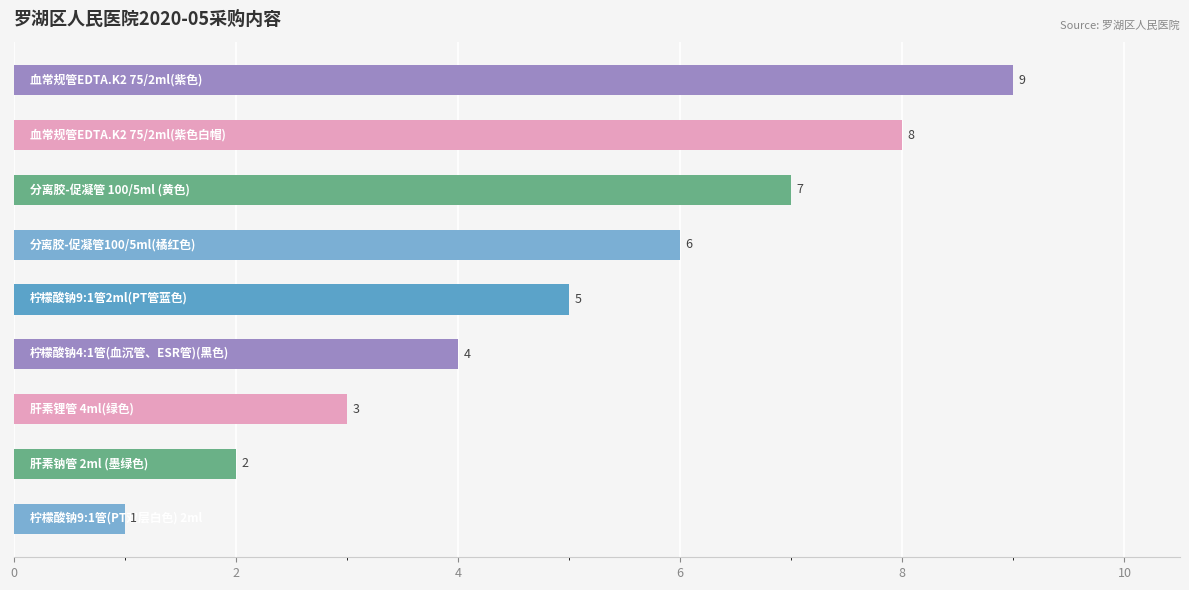

What is the average value?

5